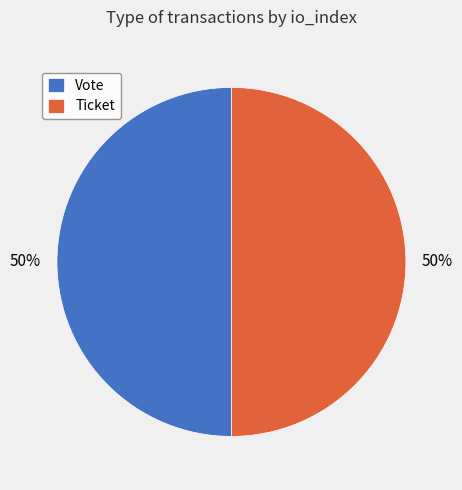

To the nearest percent, what percentage of the pie is Vote?

50%